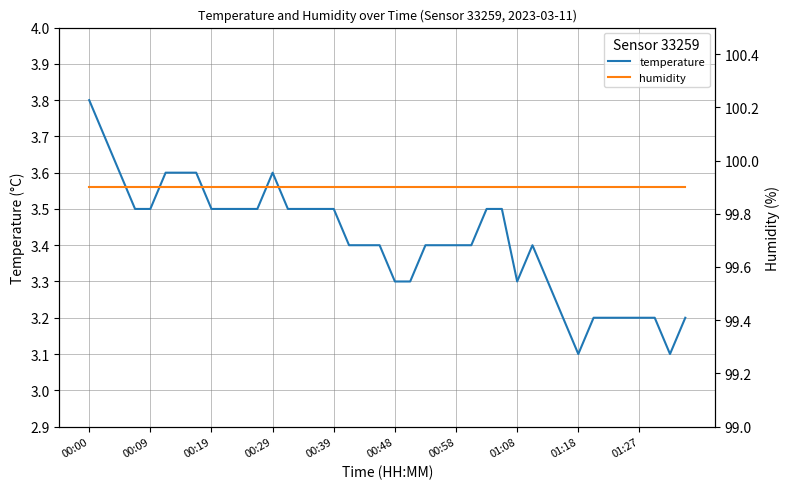

True or false: humidity and temperature cross at least once.

False